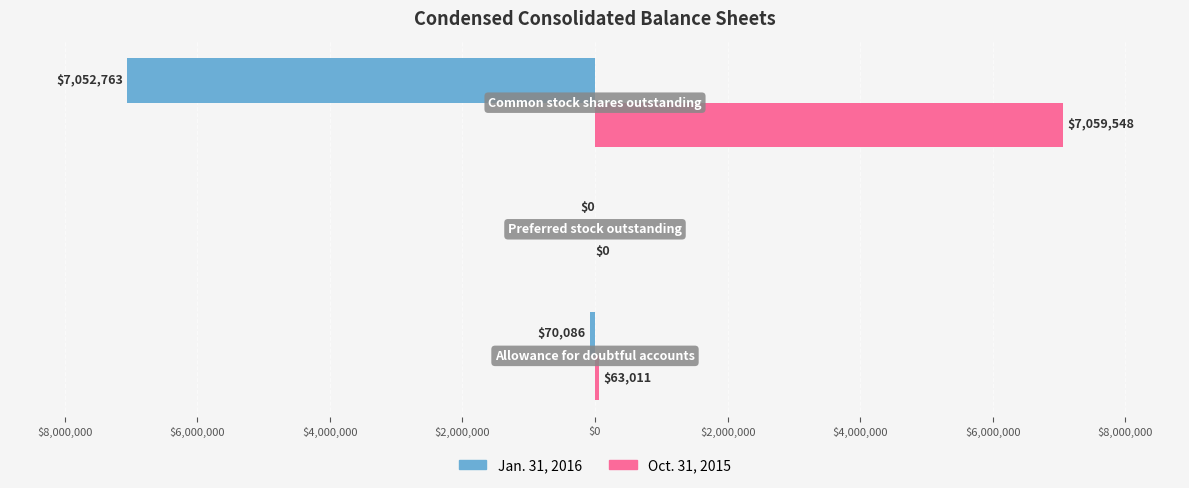

What are all the series names shown in the legend?

Jan. 31, 2016, Oct. 31, 2015